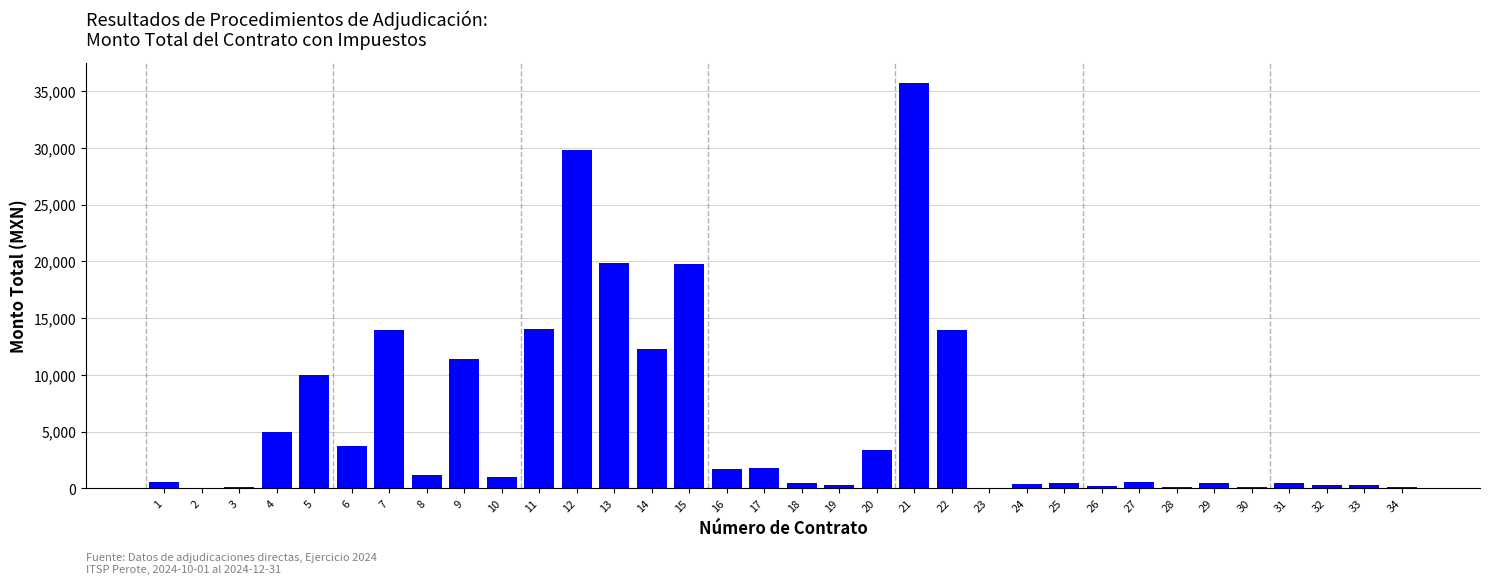

What is the sum of all values?

203781.5